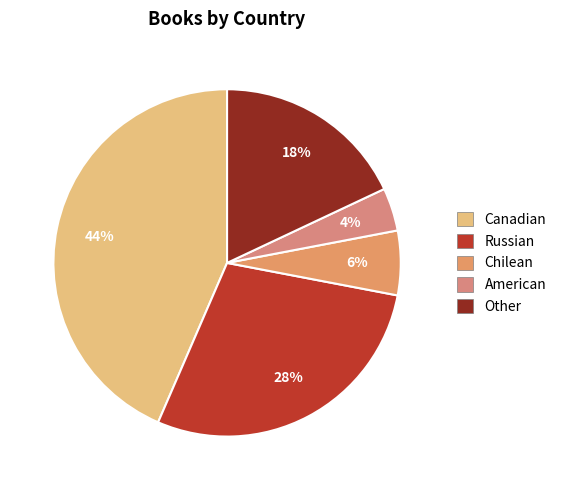

How many segments does this pie chart have?

5